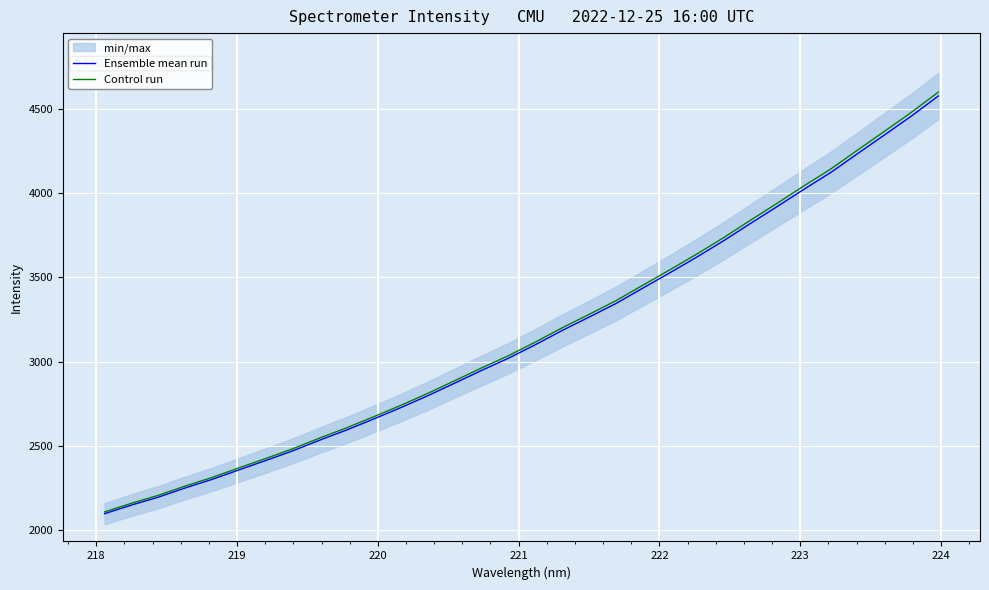

What is the maximum value for Ensemble mean run?

4576.0